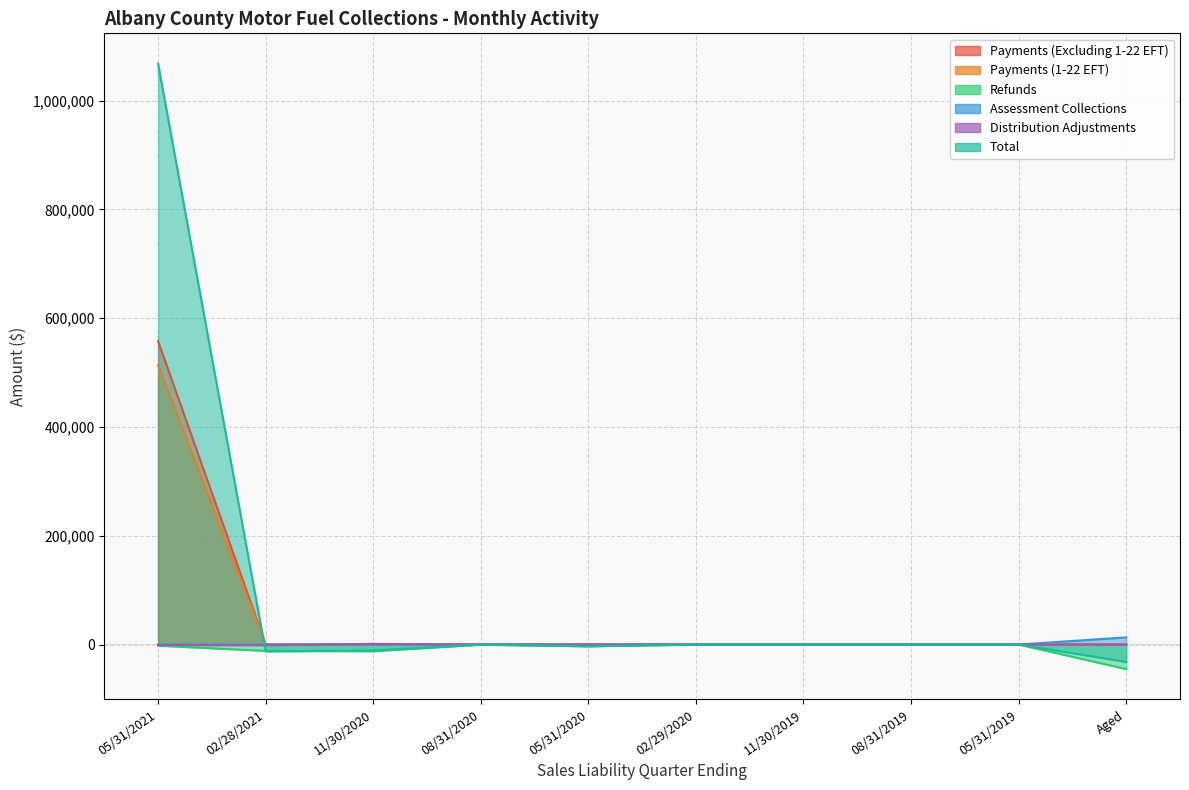

List the labels in order of Distribution Adjustments value, smallest first.

02/28/2021, 05/31/2021, 08/31/2020, 02/29/2020, 05/31/2019, 05/31/2020, 11/30/2019, 08/31/2019, Aged, 11/30/2020